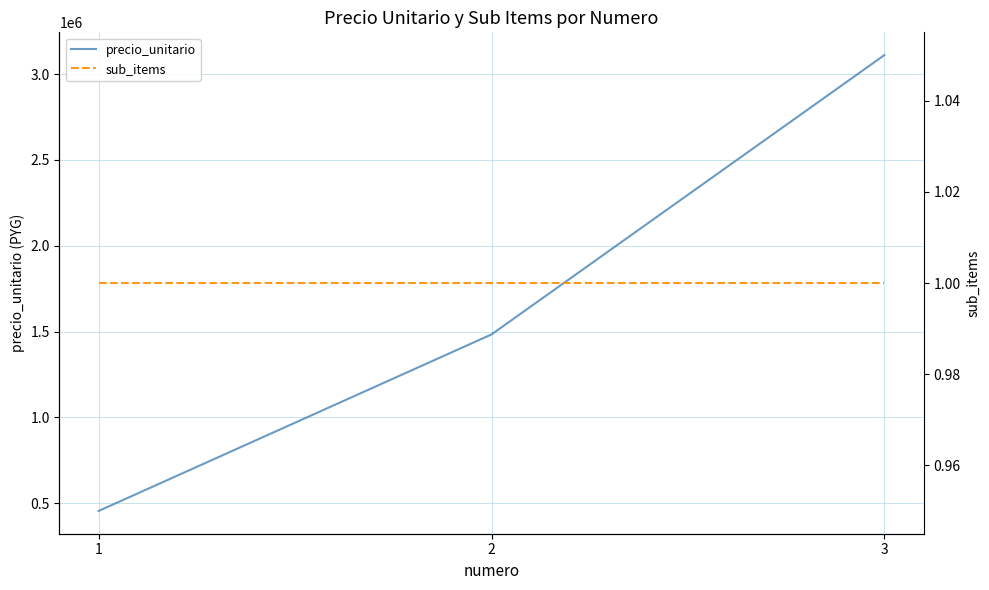

Reading left to right, list all the values displayed in this chart.

precio_unitario: 454750	1483250	3111000
sub_items: 1	1	1